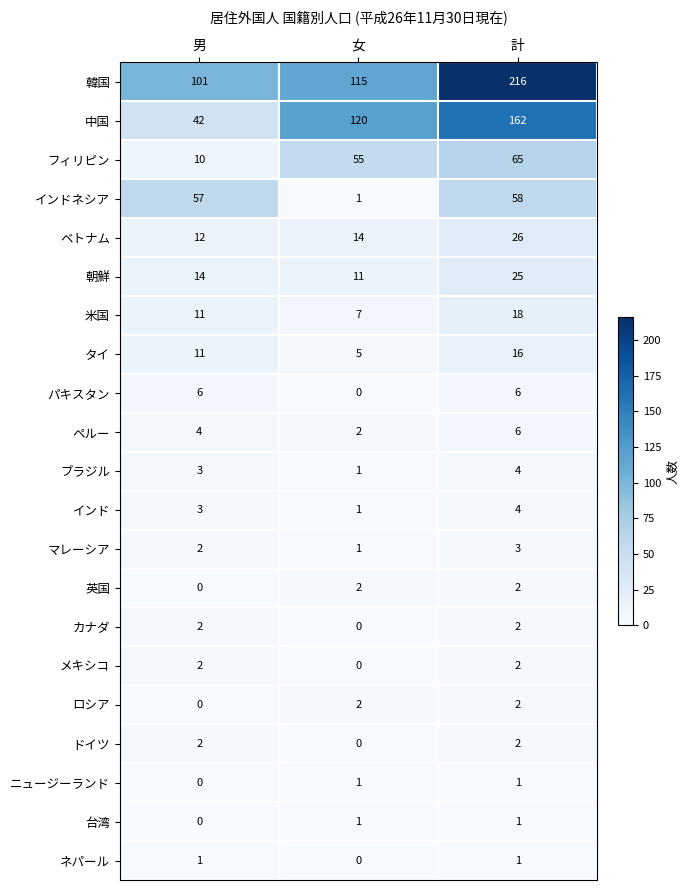

At how many categories does at least one series exceed 50?

3